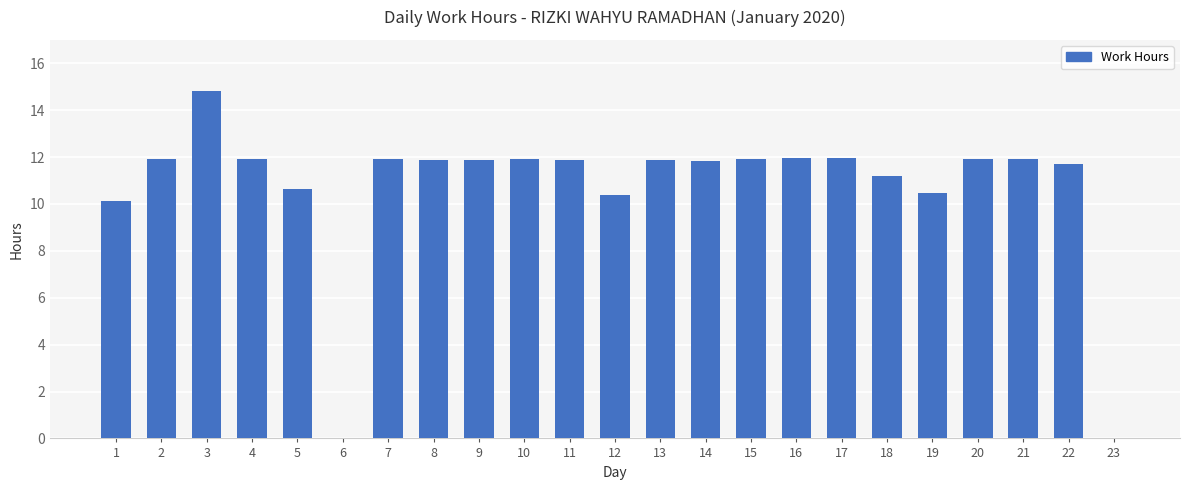

How many series are shown in this chart?

1